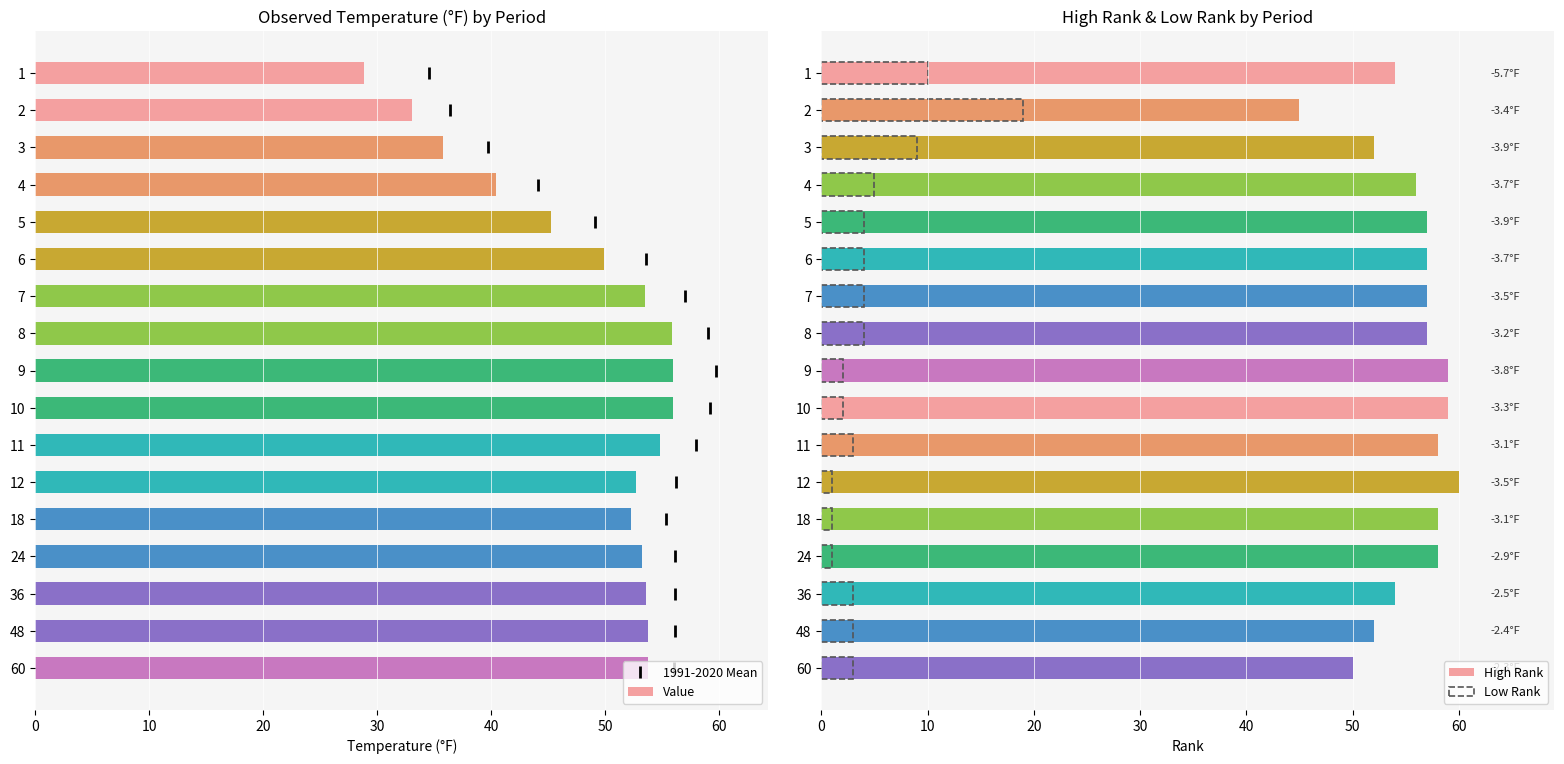

Reading left to right, list all the values displayed in this chart.

Value: 28.8	33.0	35.8	40.4	45.2	49.9	53.5	55.8	55.9	55.9	54.8	52.7	52.2	53.2	53.6	53.7	53.7
High Rank: 54.0	45.0	52.0	56.0	57.0	57.0	57.0	57.0	59.0	59.0	58.0	60.0	58.0	58.0	54.0	52.0	50.0
Low Rank: 10.0	19.0	9.0	5.0	4.0	4.0	4.0	4.0	2.0	2.0	3.0	1.0	1.0	1.0	3.0	3.0	3.0